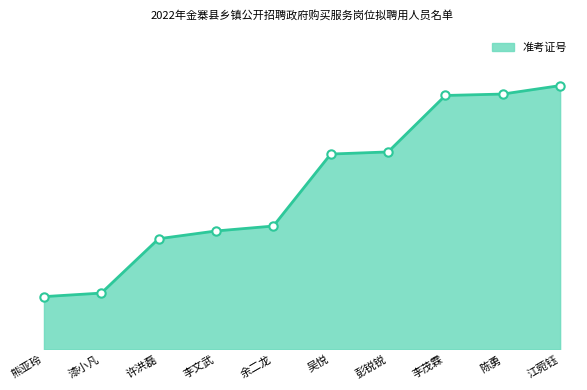

What is the sum of the values at 彭锐锐 and 余二龙?

121.6